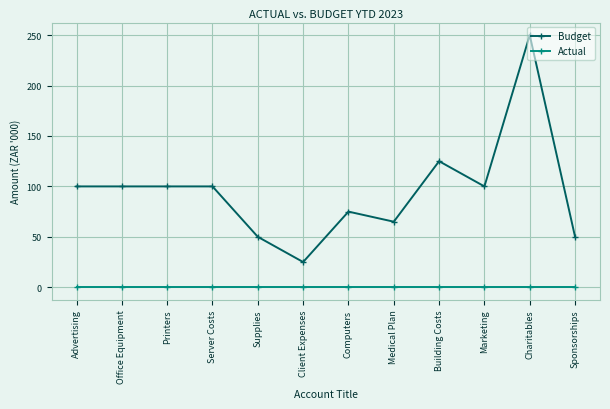

Reading right to left, extract all data points from this chart.

Budget: 50	250	100	125	65	75	25	50	100	100	100	100
Actual: 0	0	0	0	0	0	0	0	0	0	0	0